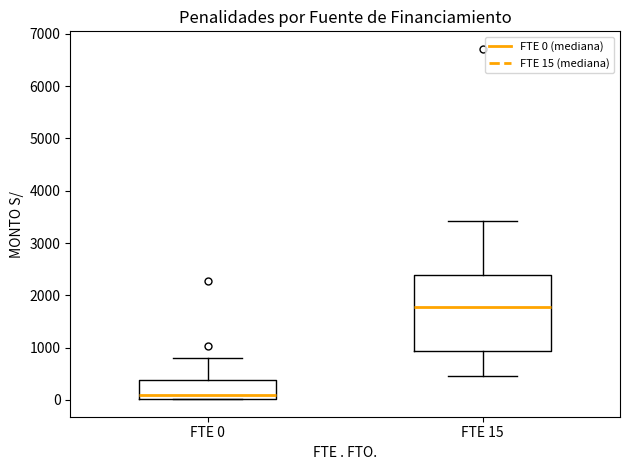

Reading left to right, read every box against the y-axis: the position of its median line, the range the box covers, and the ends of its whiskers. The values are not printed on the chart, so give them approximately, as read against the axis.

FTE 0: median 100, box 0 to 400, whiskers 0 to 800
FTE 15: median 1800, box 900 to 2400, whiskers 500 to 3400